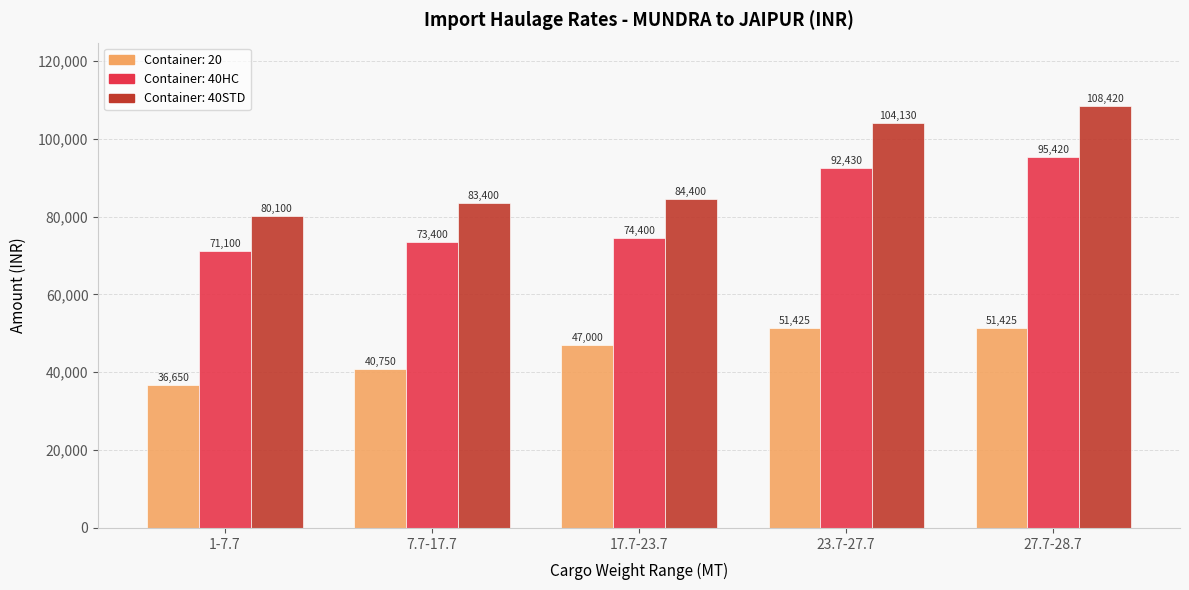

What is the label of the 5th bar from the left?

27.7-28.7